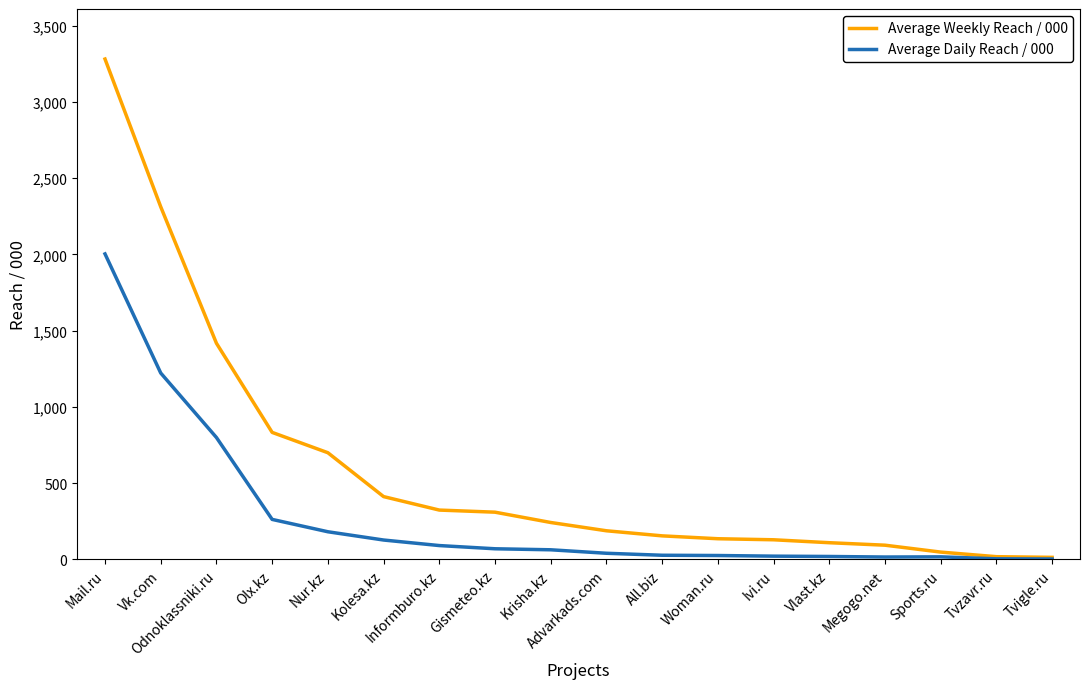

Rank the series by their maximum value, from highest to lowest.

Average Weekly Reach / 000, Average Daily Reach / 000